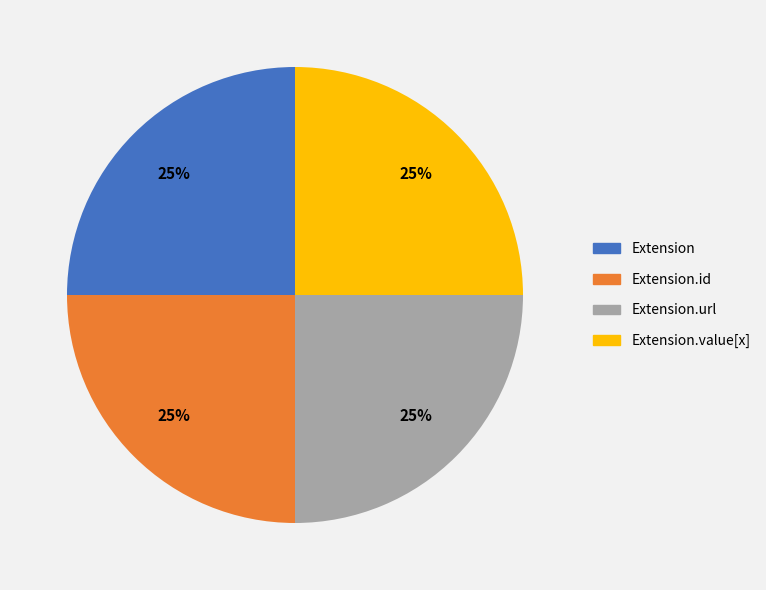

To the nearest percent, what is the average slice percentage?

25%